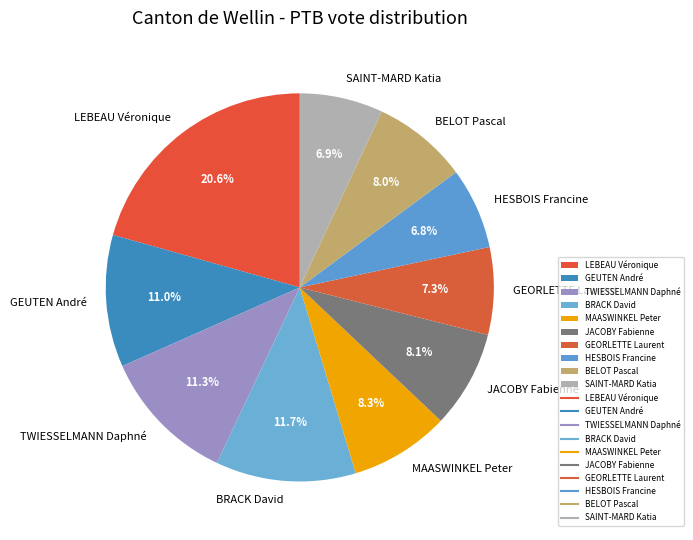

Does BRACK David represent more than half of the total?

No